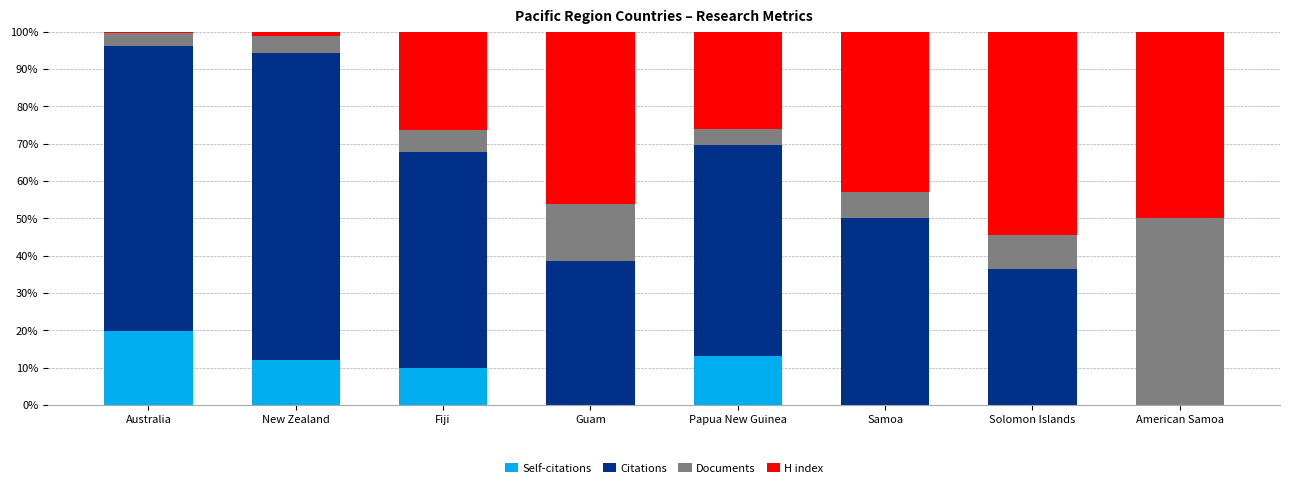

What is the difference between the Citations values at Australia and Samoa?

0.3